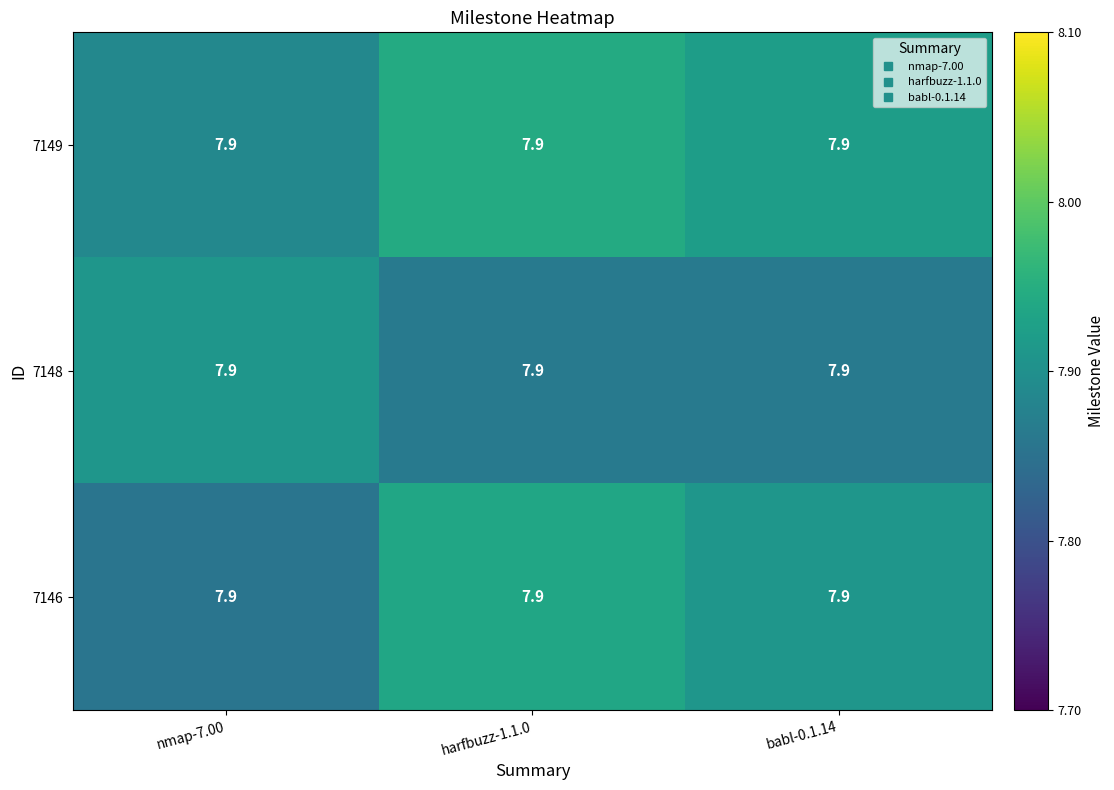

At which label is 7149 closest to 7?

nmap-7.00